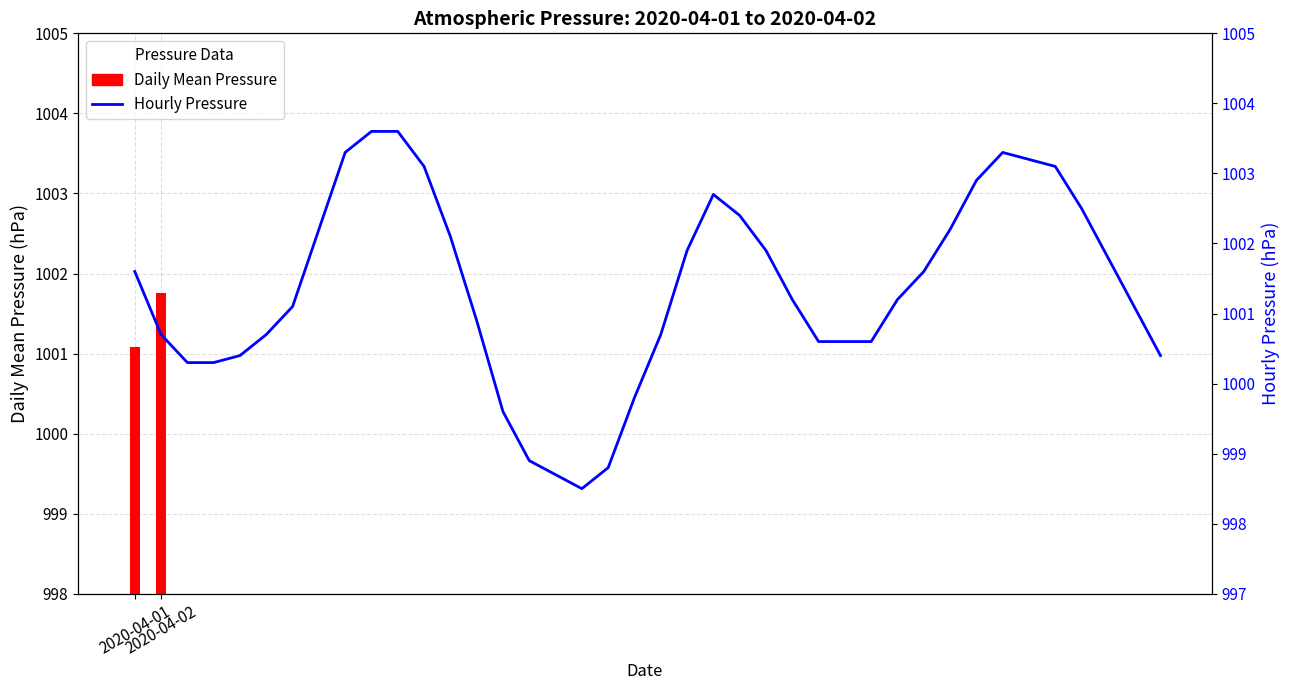

Between 10:00 and 19:00, which is larger?

10:00